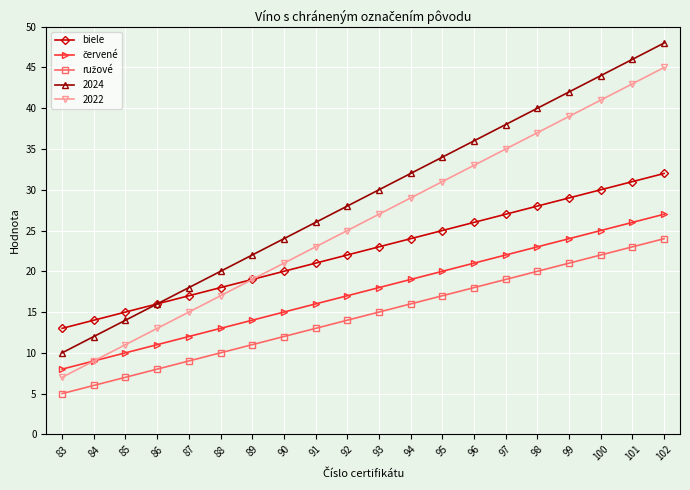

How many lines are shown in the chart?

5